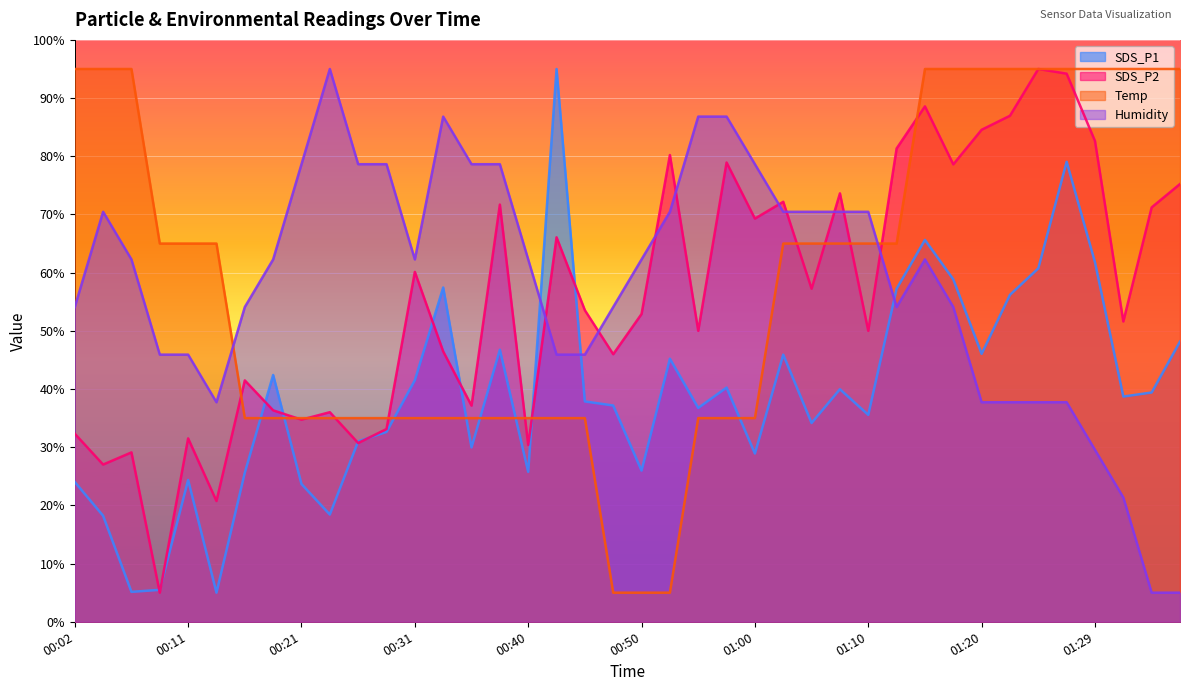

How many intersections are there between SDS_P1 and Temp?

8